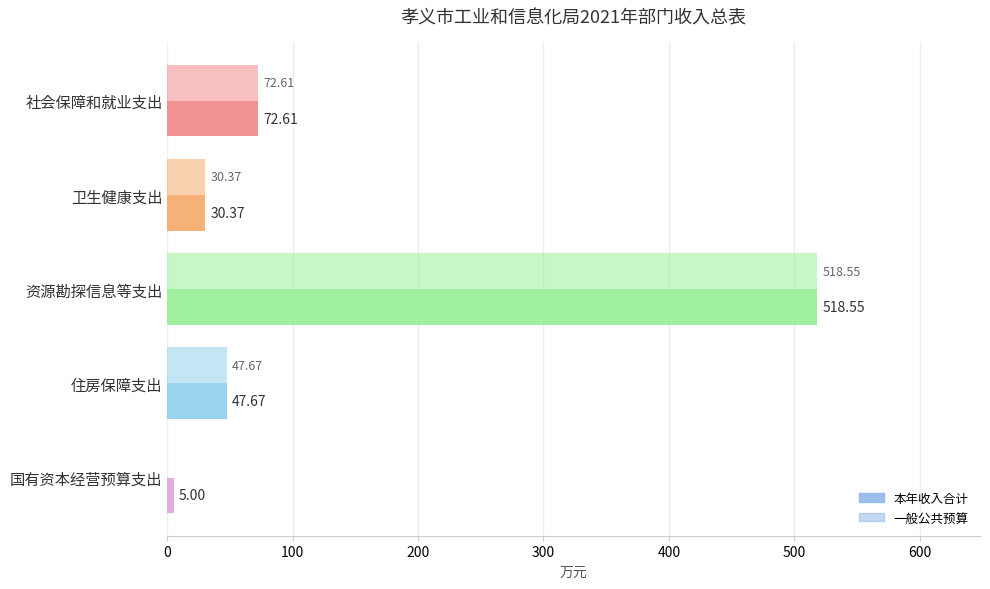

How many data points in 一般公共预算 are above 47?

3